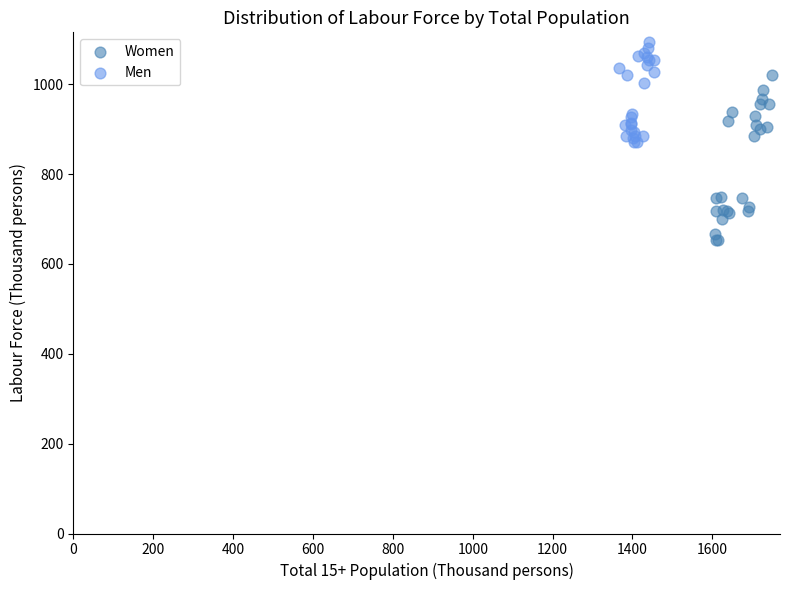

Which series reaches the minimum Y coordinate?

Women